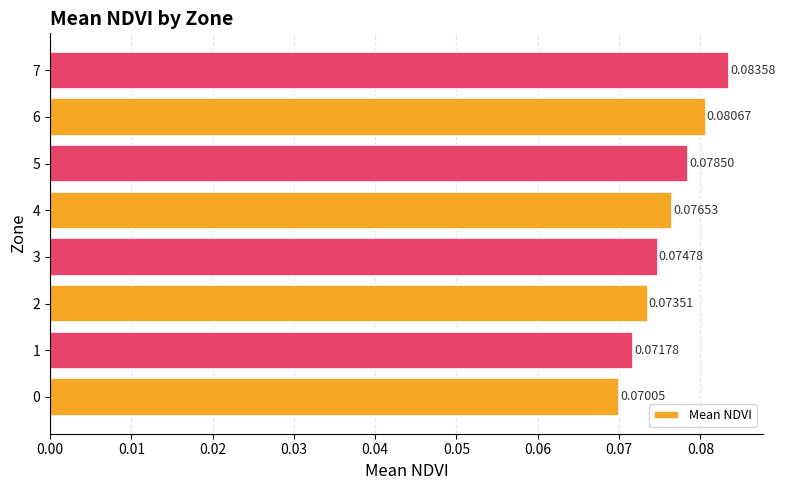

What is the sum of all values?

0.6